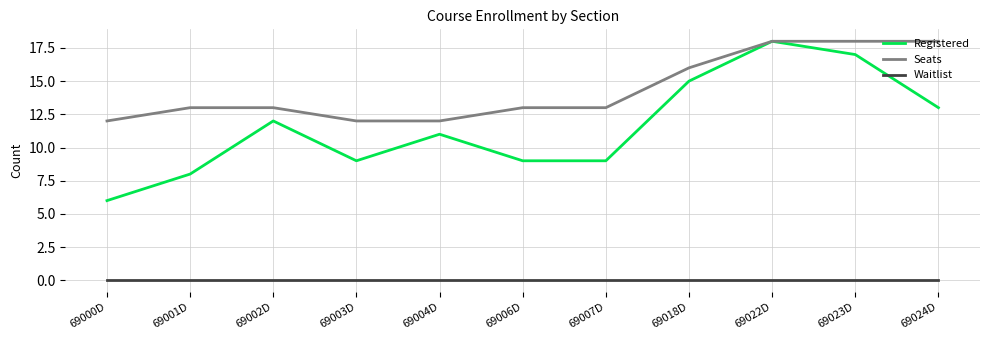

Reading right to left, what are all the values shown in this chart?

Registered: 13	17	18	15	9	9	11	9	12	8	6
Seats: 18	18	18	16	13	13	12	12	13	13	12
Waitlist: 0	0	0	0	0	0	0	0	0	0	0